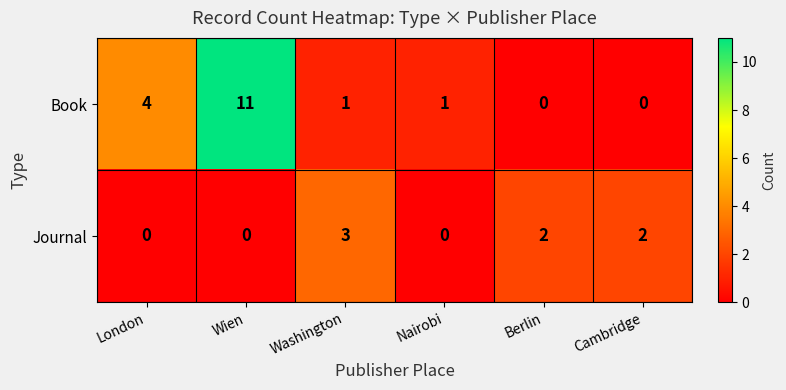

Which series has the largest total across all categories?

Book